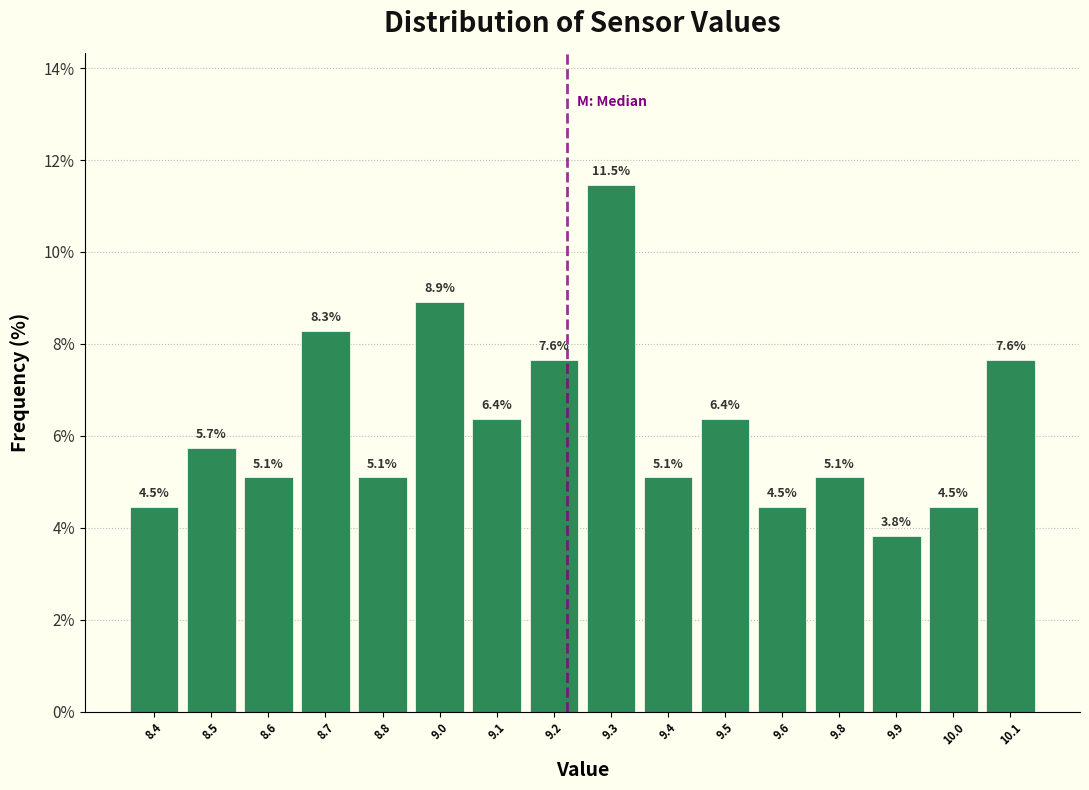

Reading left to right, list all the values displayed in this chart.

4.5	5.7	5.1	8.3	5.1	8.9	6.4	7.6	11.5	5.1	6.4	4.5	5.1	3.8	4.5	7.6